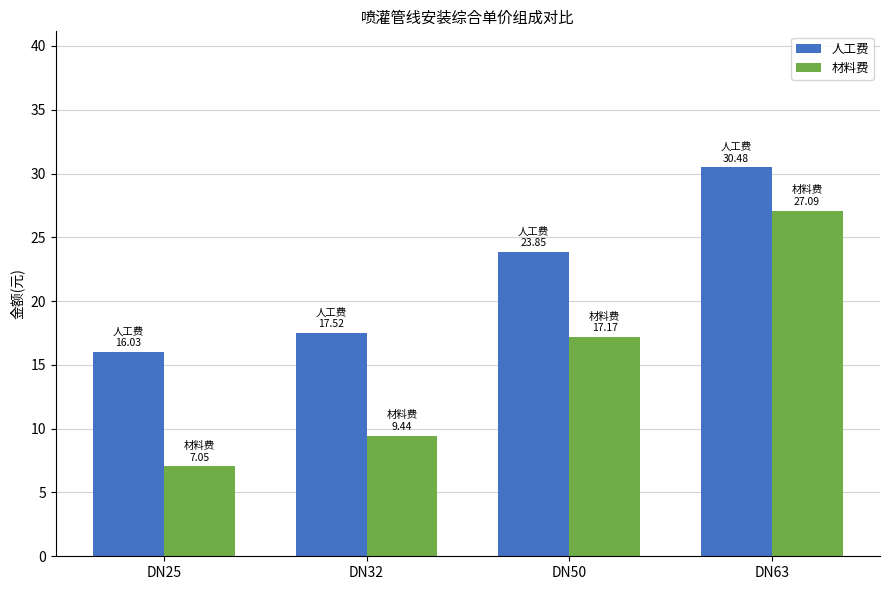

Which series changed the most between DN32 and DN63?

材料费